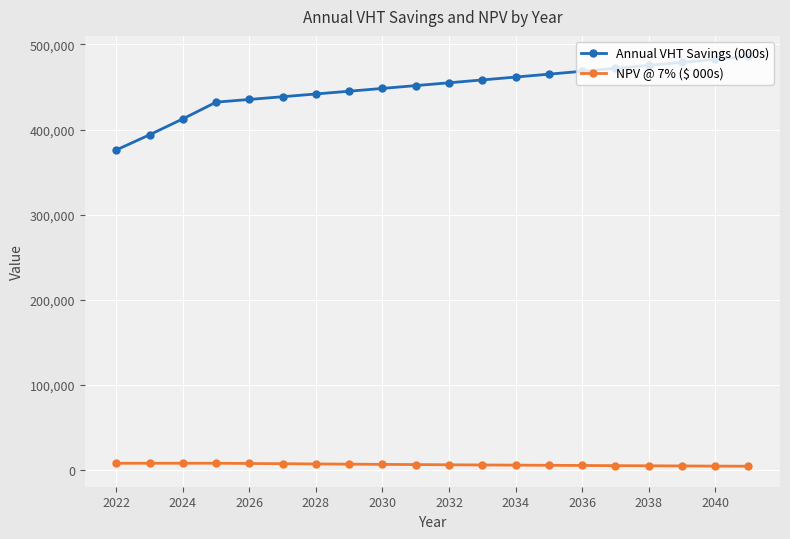

What is the maximum value for Annual VHT Savings (000s)?

486016.7